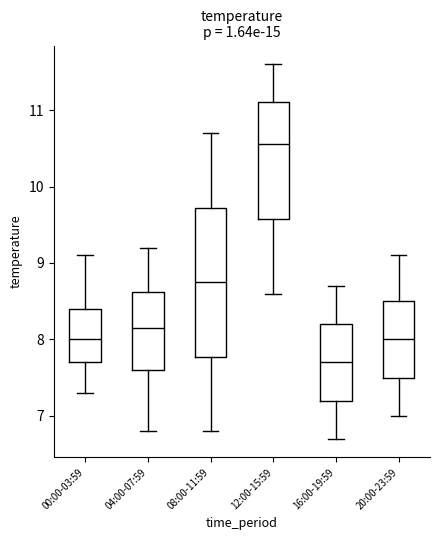

Where does the upper whisker of the box for 20:00-23:59 end on the y-axis? The values are not printed on the chart, so give them approximately, as read against the axis.

9.1